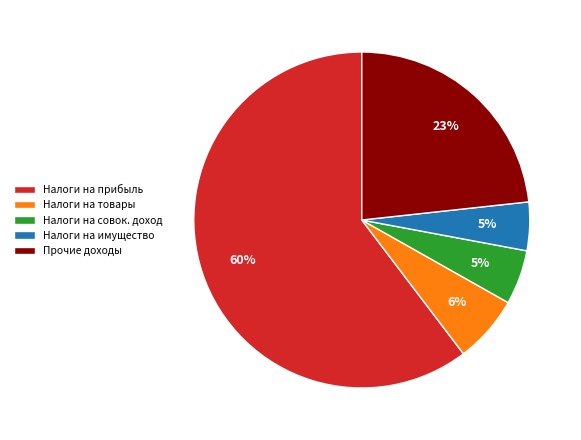

Is the sum of Налоги на прибыль and Налоги на имущество greater than half?

Yes